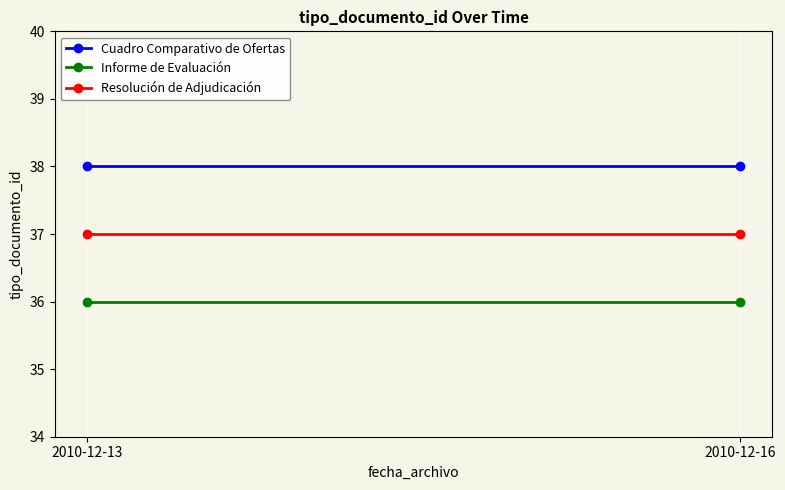

Is the value of Cuadro Comparativo de Ofertas at 2010-12-16 greater than the value of Resolución de Adjudicación at 2010-12-13?

Yes